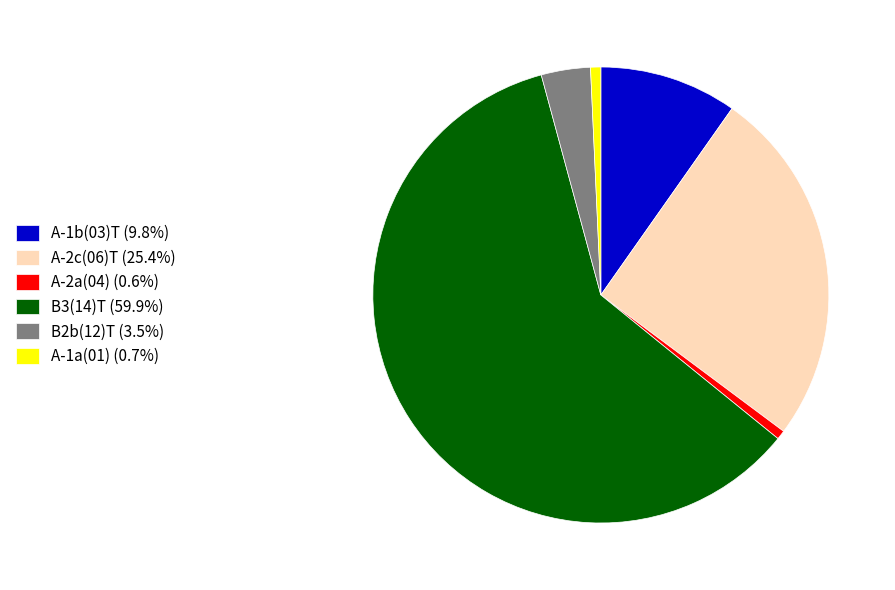

Is the sum of A-2a(04) (0.6%) and A-2c(06)T (25.4%) greater than half?

No